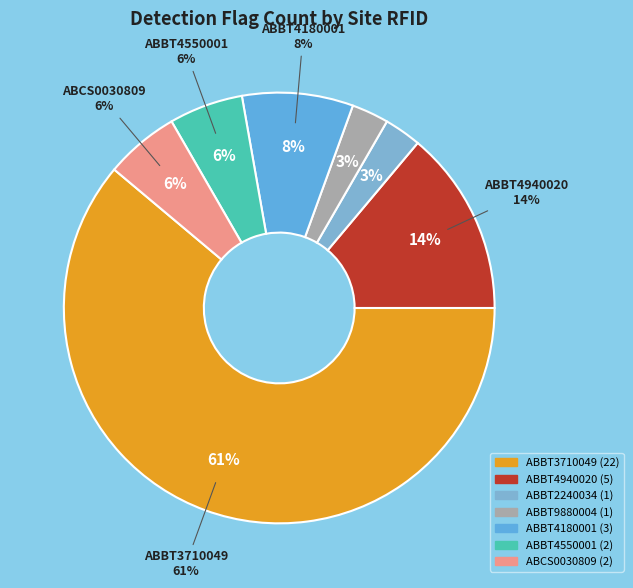

What is the smallest slice in the pie chart?

ABBT2240034